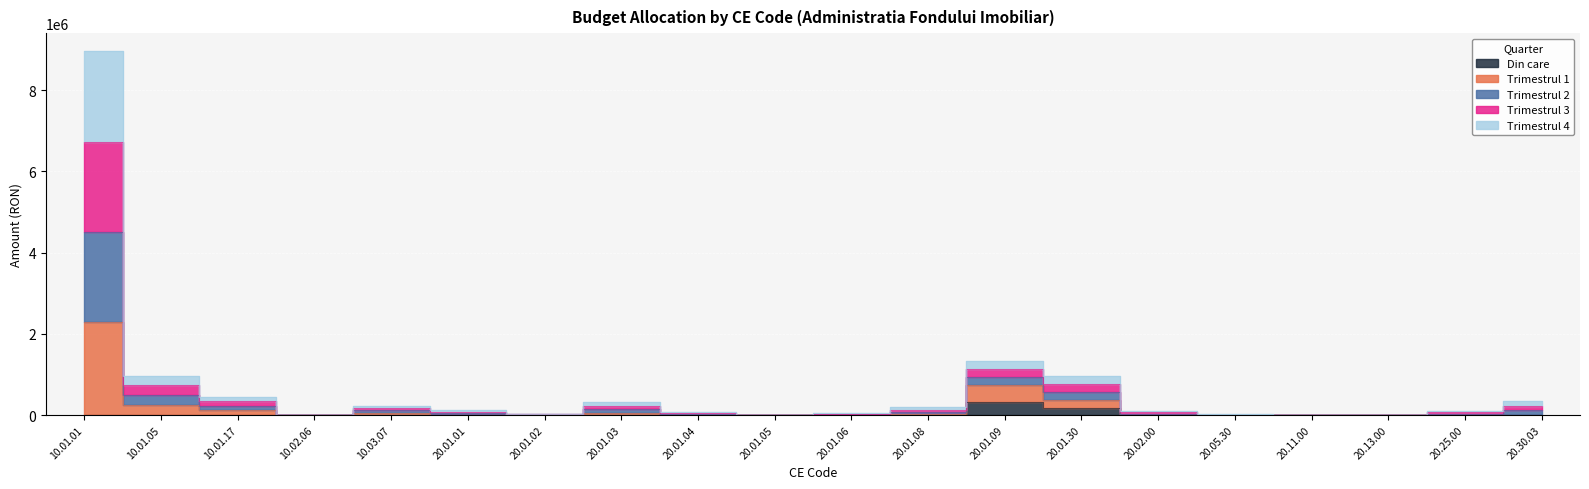

True or false: Trimestrul 3 and Din care intersect in this chart.

False